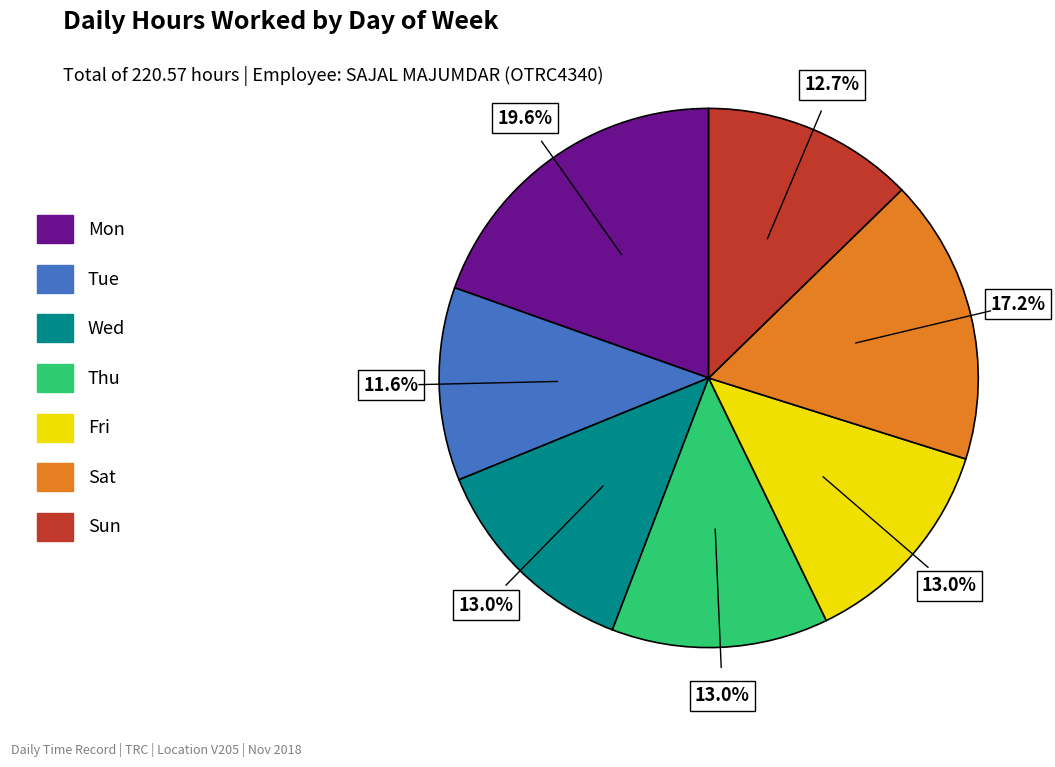

What is the ratio of the value at Wed to the value at Fri?

1.0